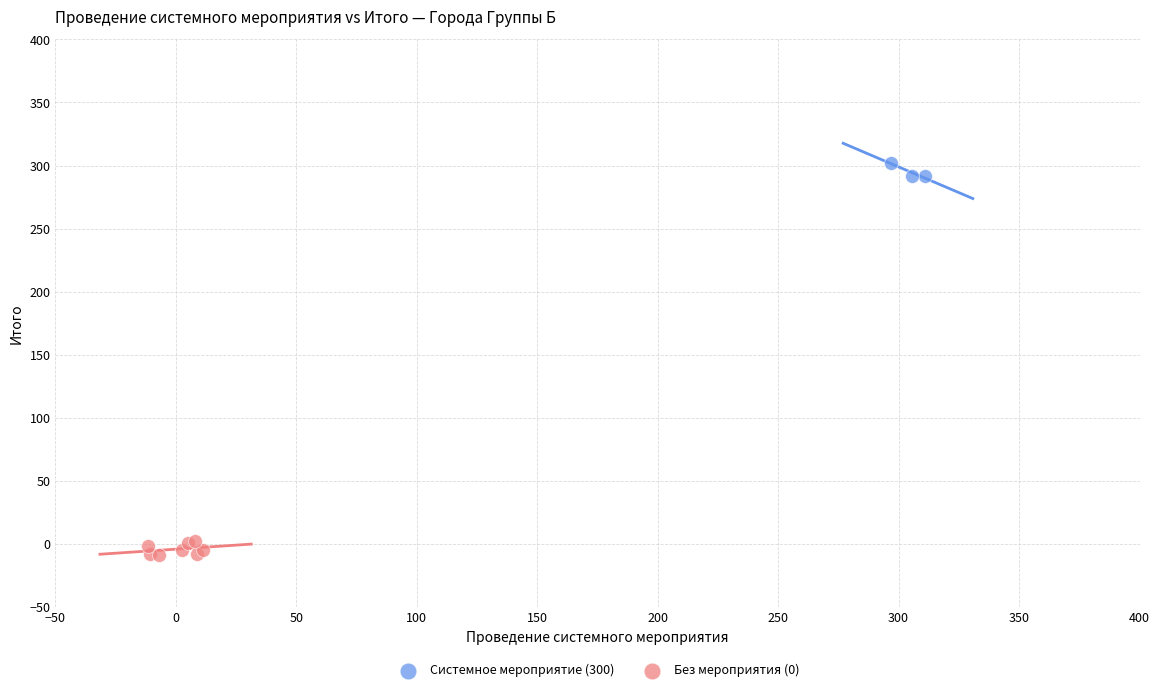

Which series reaches the maximum Y coordinate?

Системное мероприятие (300)